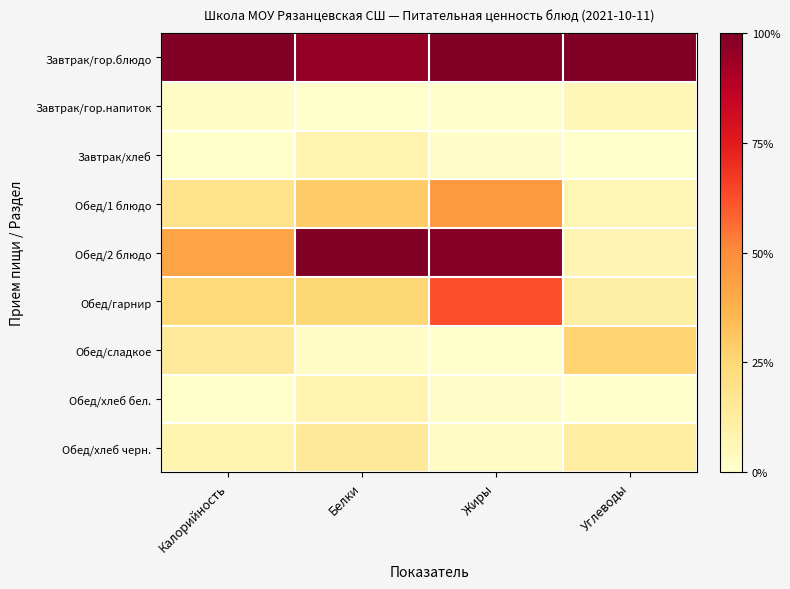

At which category does the chart reach its minimum across all series?

Белки